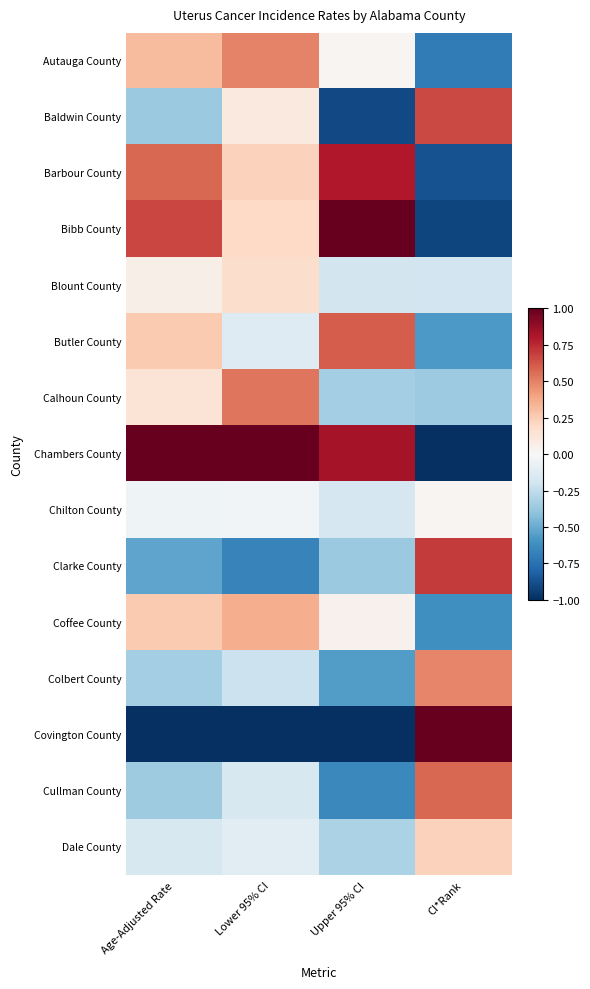

What is the total value across all series at Upper 95% CI?

-1.2